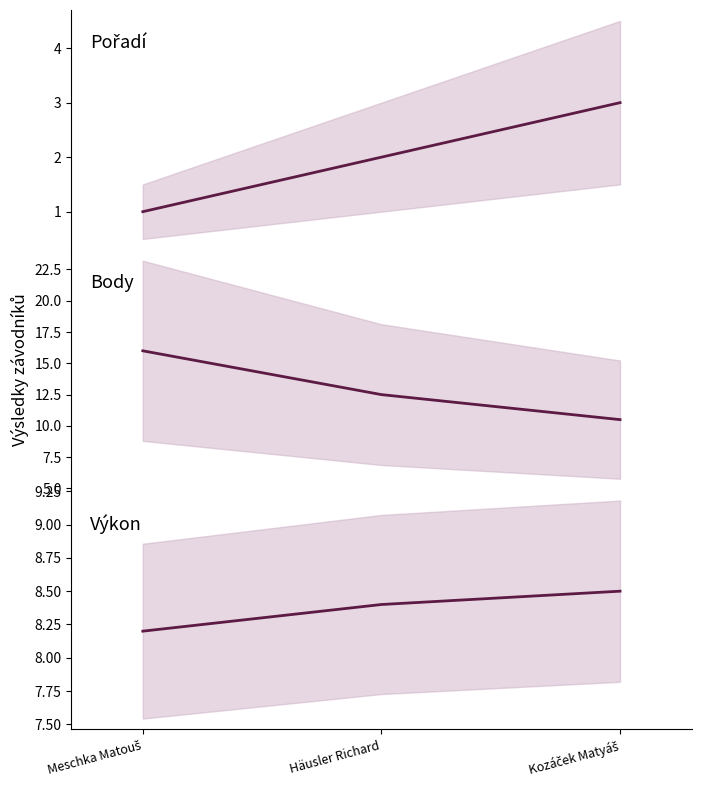

The Body series shows 23.3 at Meschka Matouš. True or false?

False